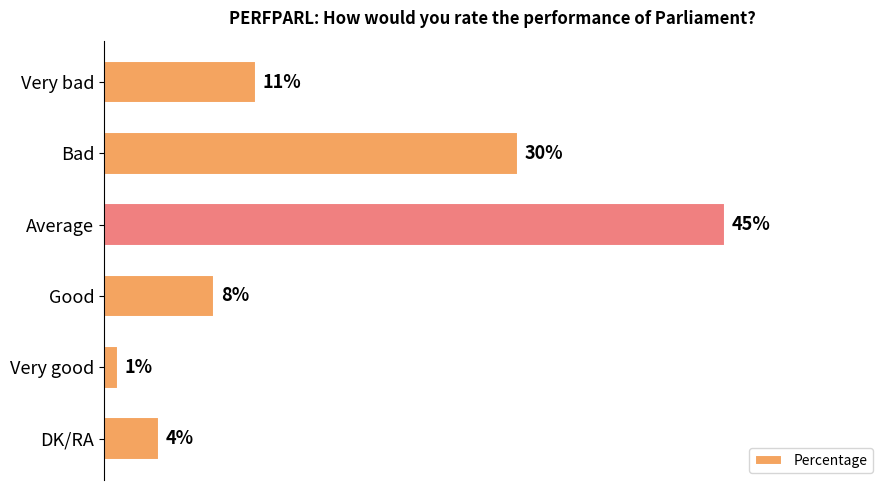

Where is the data nearest to the value 23?

Bad